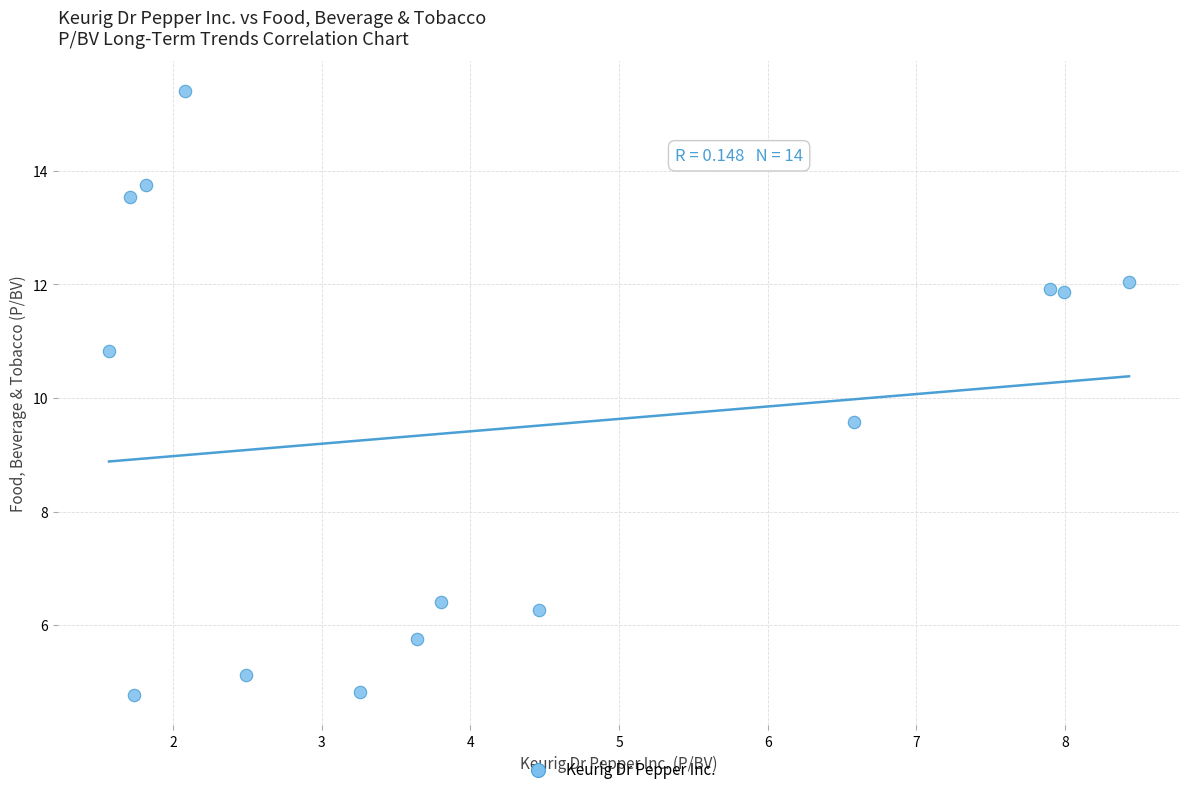

What is the range of X values (max minus min)?

6.9